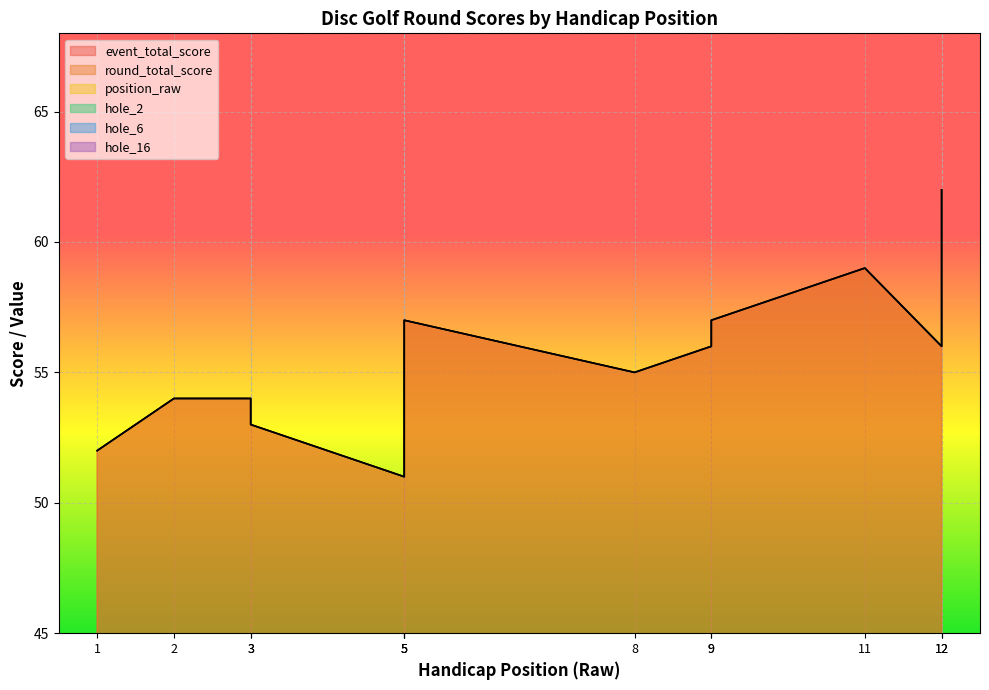

At which label is event_total_score closest to 56?

9